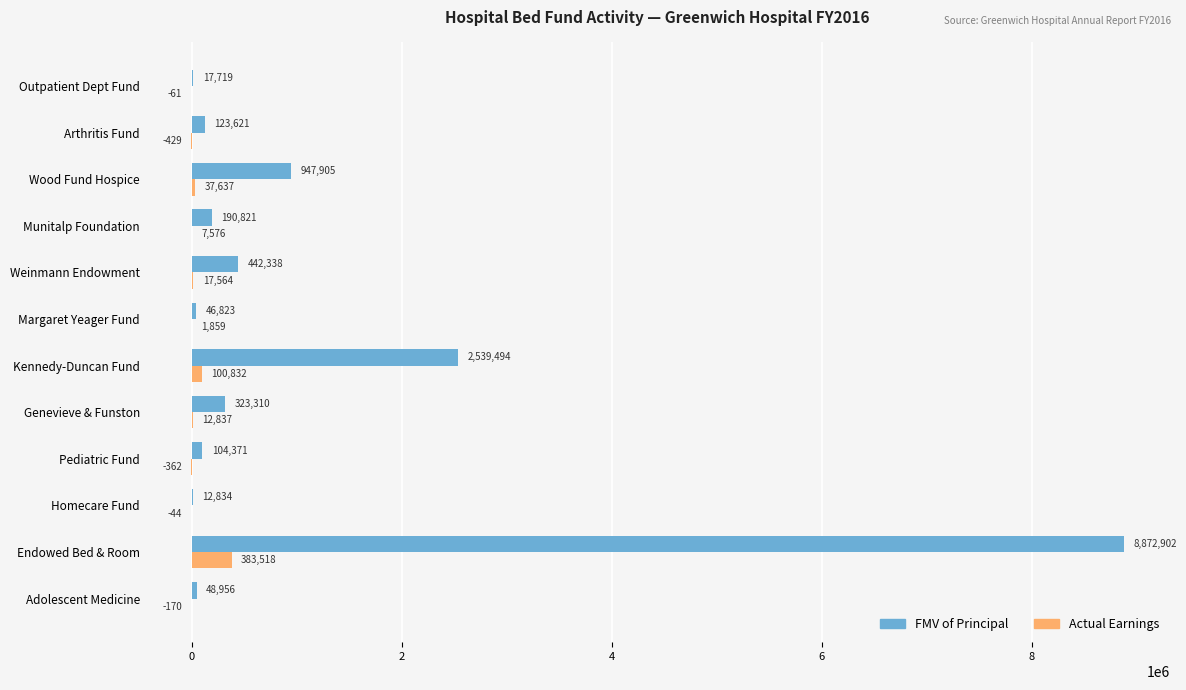

Which series has the largest total across all categories?

FMV of Principal